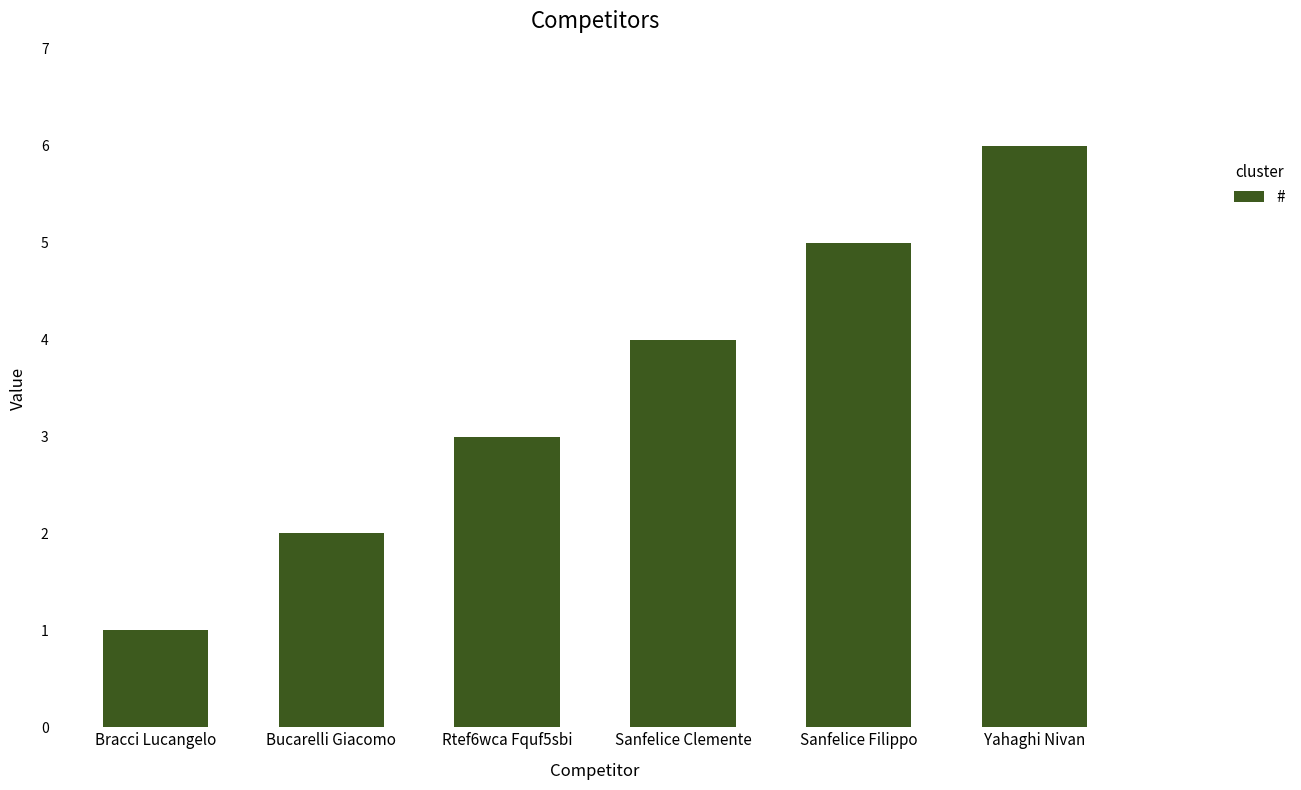

Between Rtef6wca Fquf5sbi and Sanfelice Filippo, which is larger?

Sanfelice Filippo